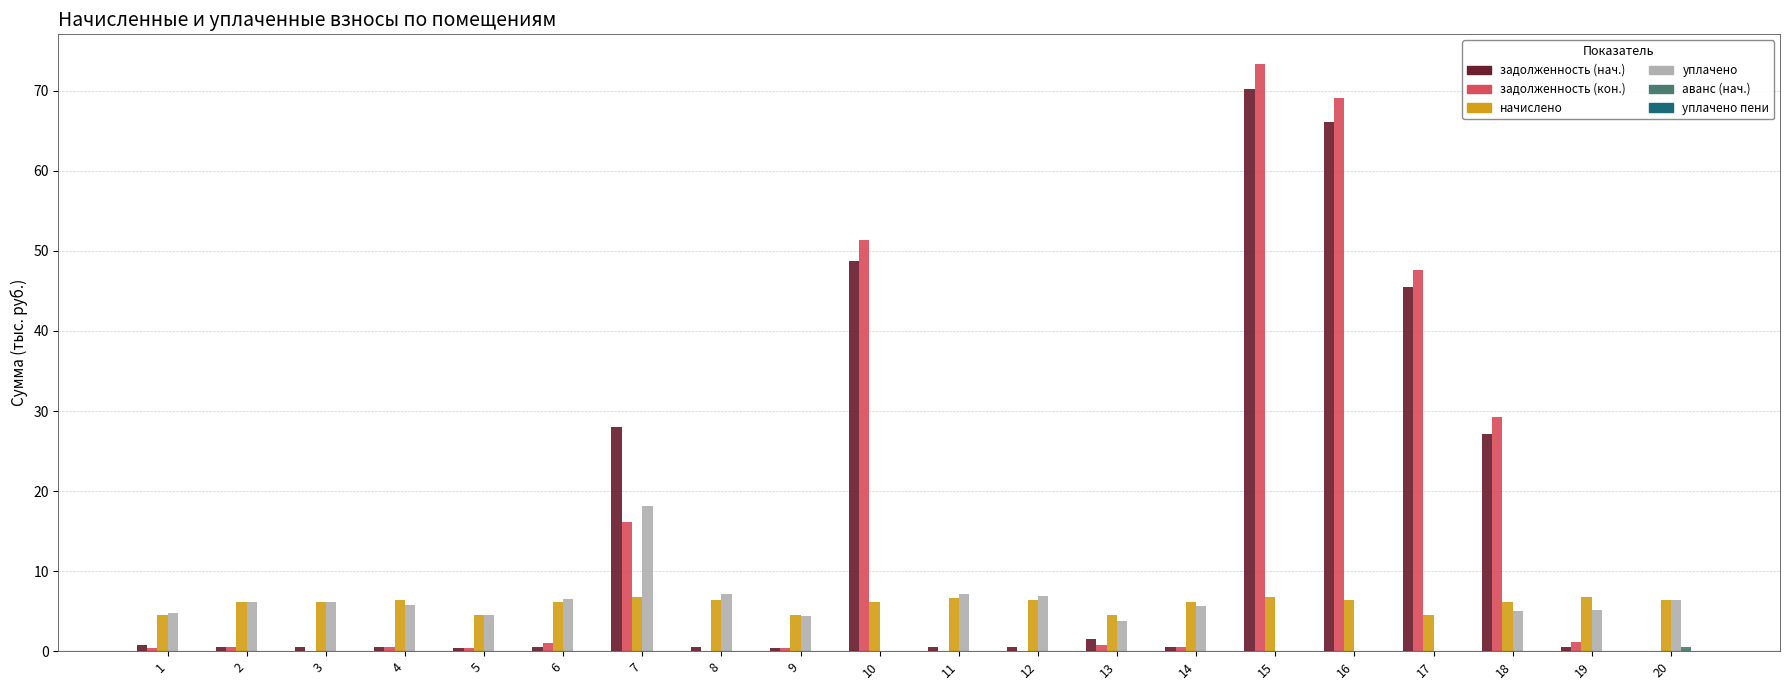

Between 4 and 18, which series saw the biggest shift?

задолженность (кон.)